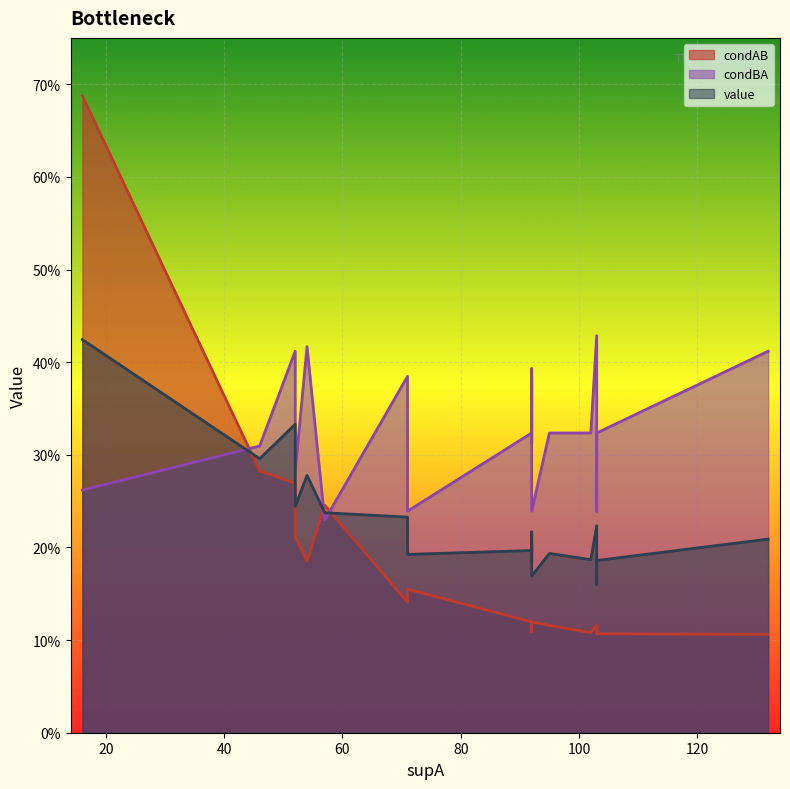

True or false: condBA has more than 2 interior local peaks.

True